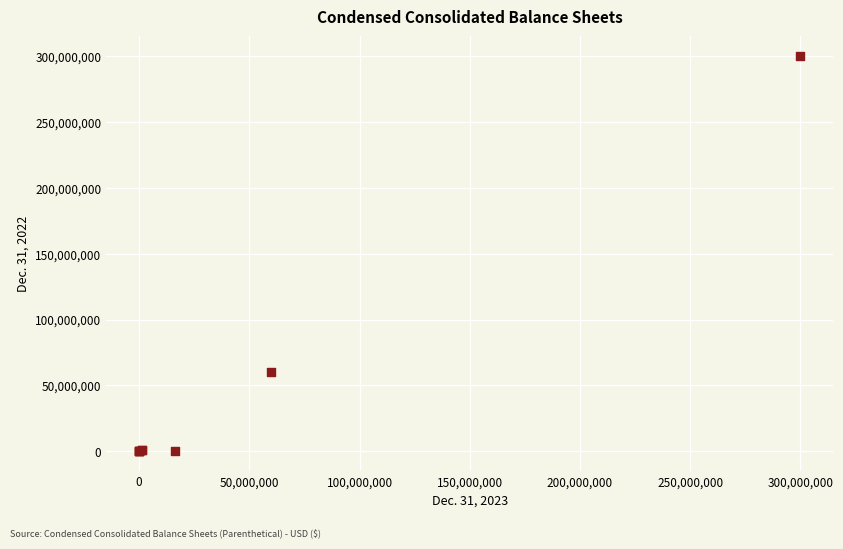

What Y value in the scatter plot is closest to 150000000?

60000000.0